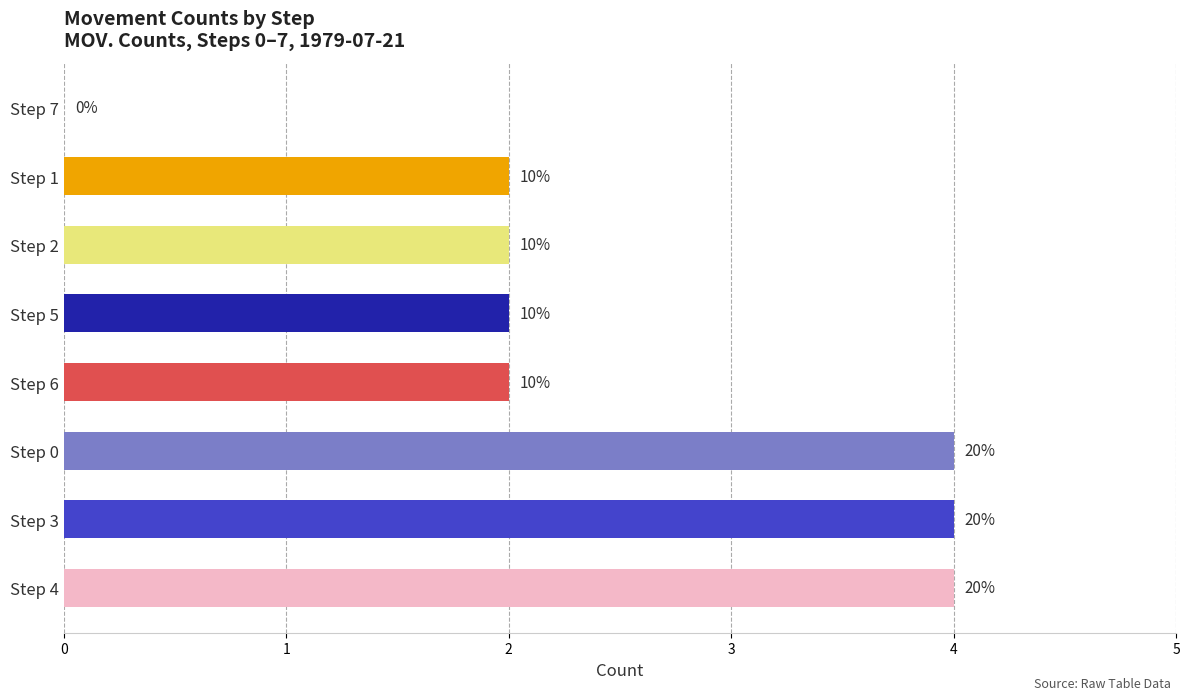

Are the bars horizontal?

Yes